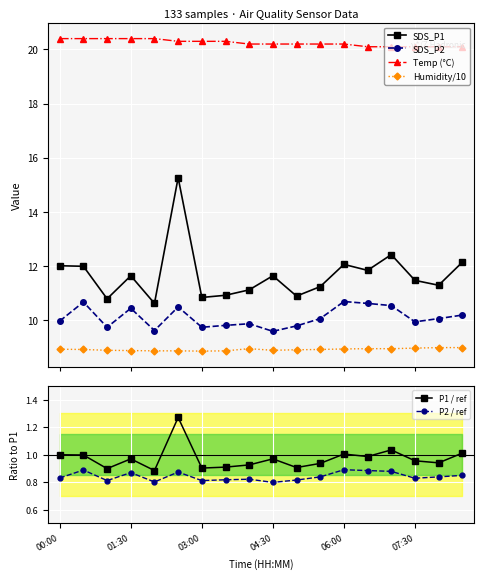

What is the average value of the SDS_P1 series?

11.7